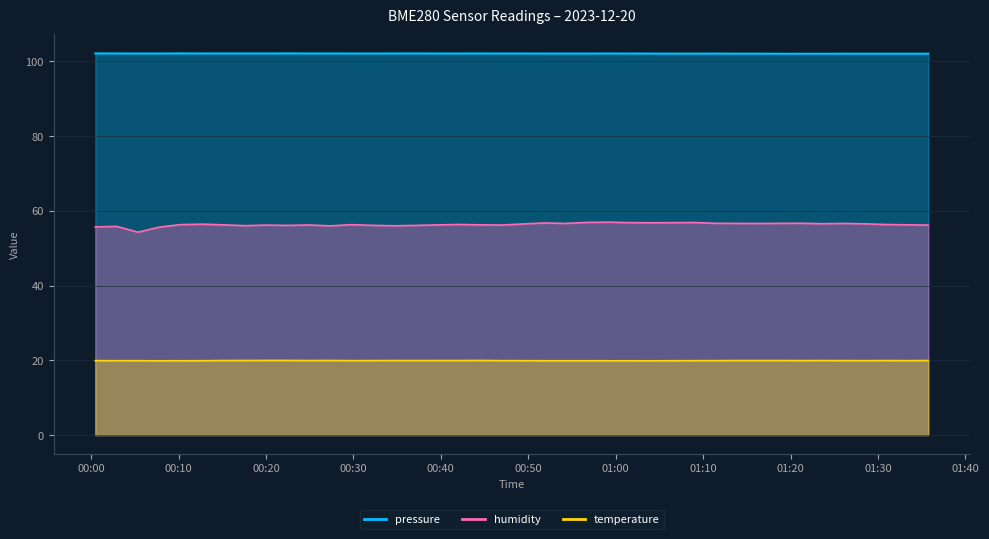

Which has a higher value, 2023-12-20T01:25:59 or 2023-12-20T00:59:09?

2023-12-20T00:59:09